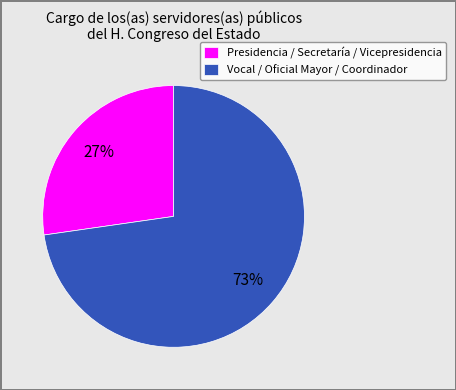

What is the ratio of the value at Vocal / Oficial Mayor / Coordinador to the value at Presidencia / Secretaría / Vicepresidencia?

2.7